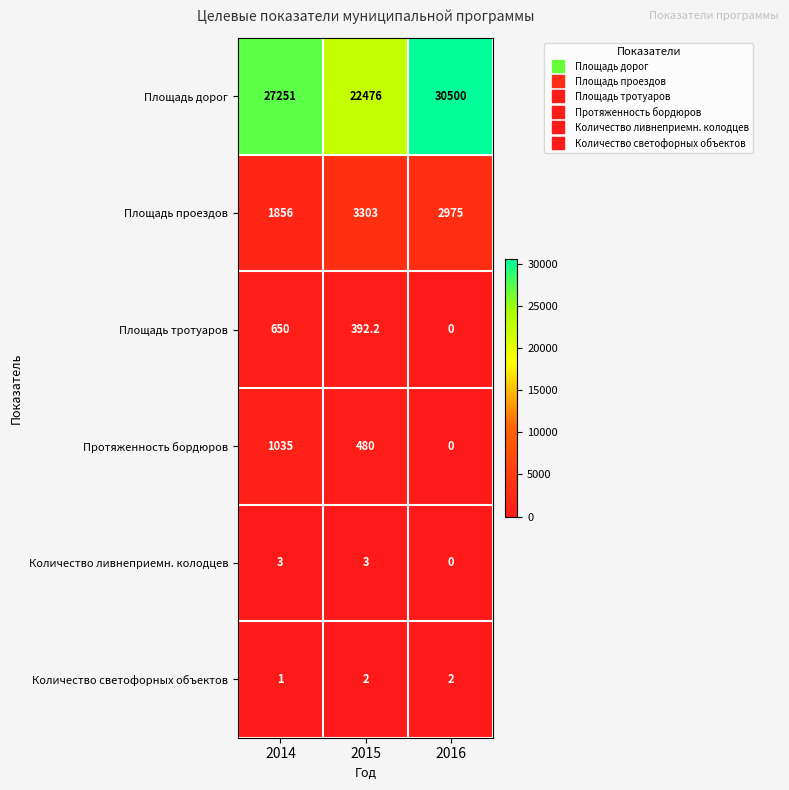

At which category is the sum across all series the highest?

2016